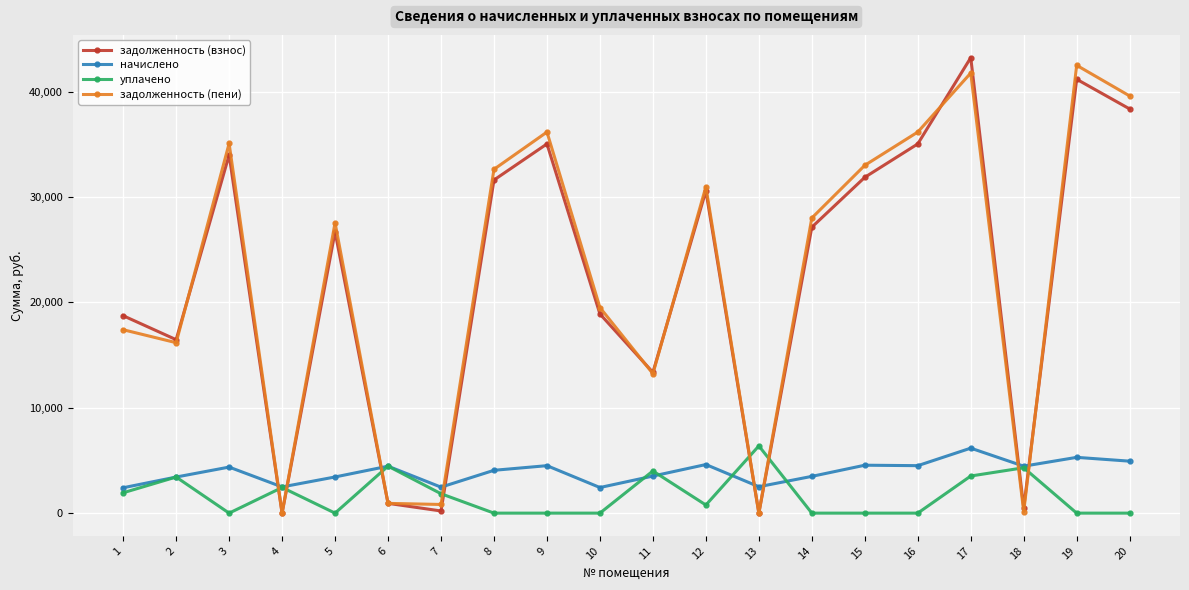

True or false: задолженность (пени) has a value of 71652.1 at 17.

False